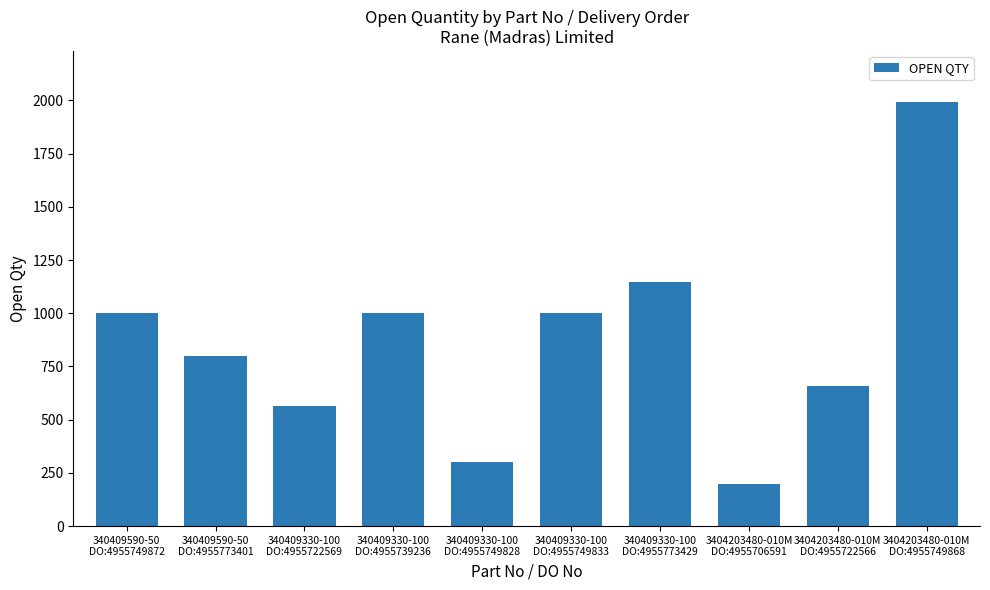

What is the sum of all values?

8655